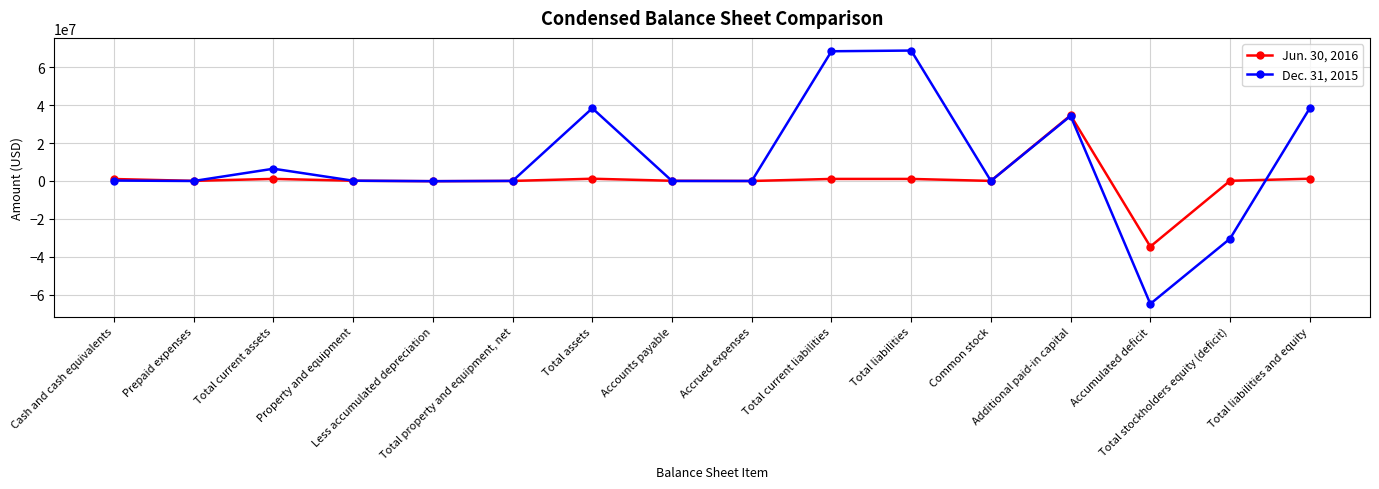

Does the chart have visible grid lines?

Yes